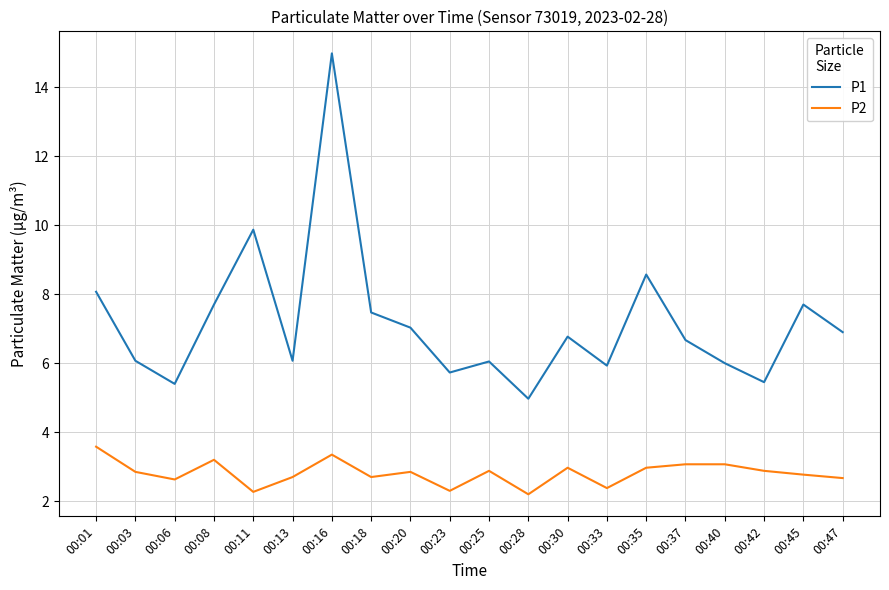

Count the number of categories in the chart.

20